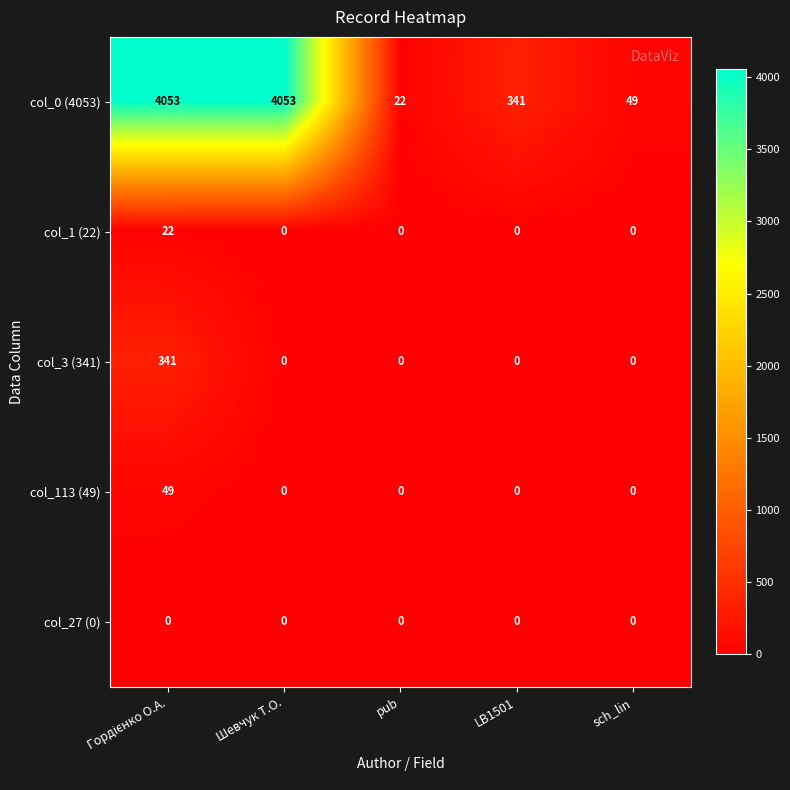

Between LB1501 and sch_lin, which series saw the biggest shift?

col_0 (4053)